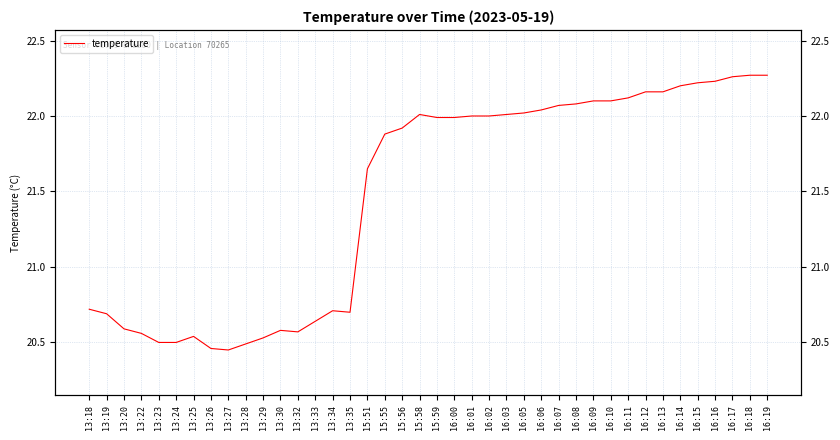

What is the maximum value shown in the chart?

22.3